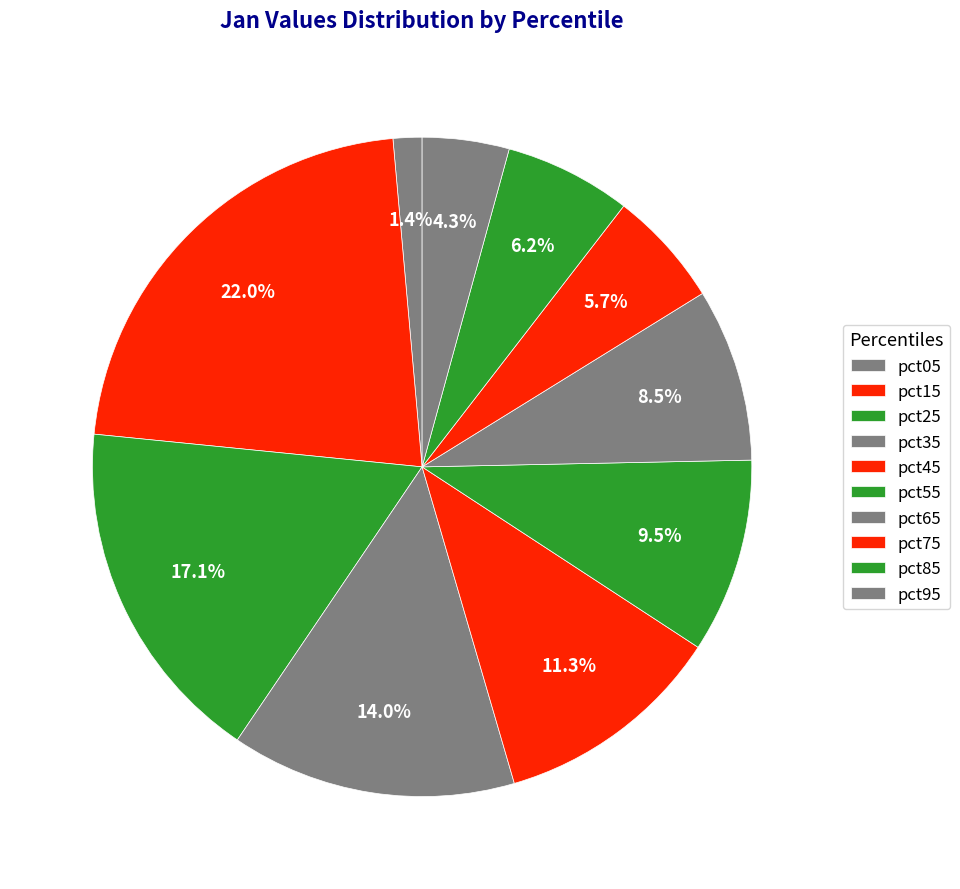

Is there any slice that represents more than half of the pie?

No